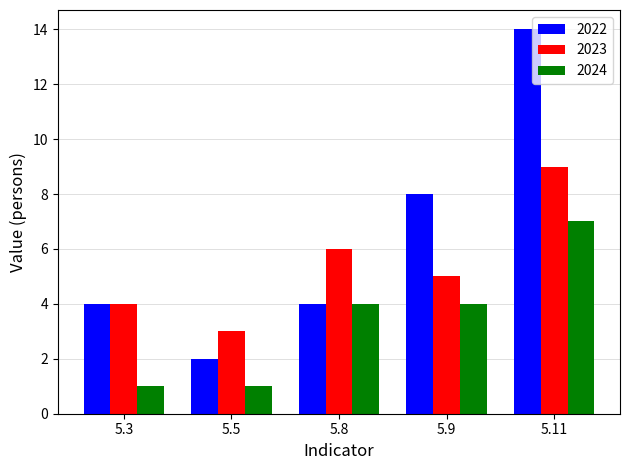

What are all the series names shown in the legend?

2022, 2023, 2024